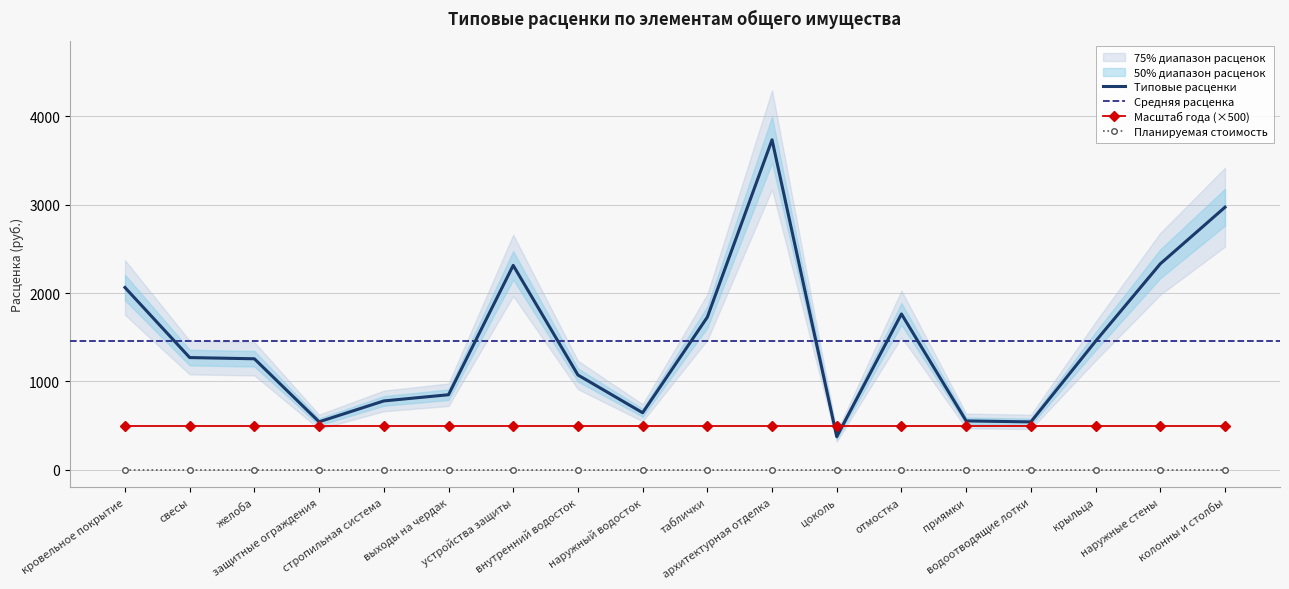

What is the label of the 14th point from the left?

приямки